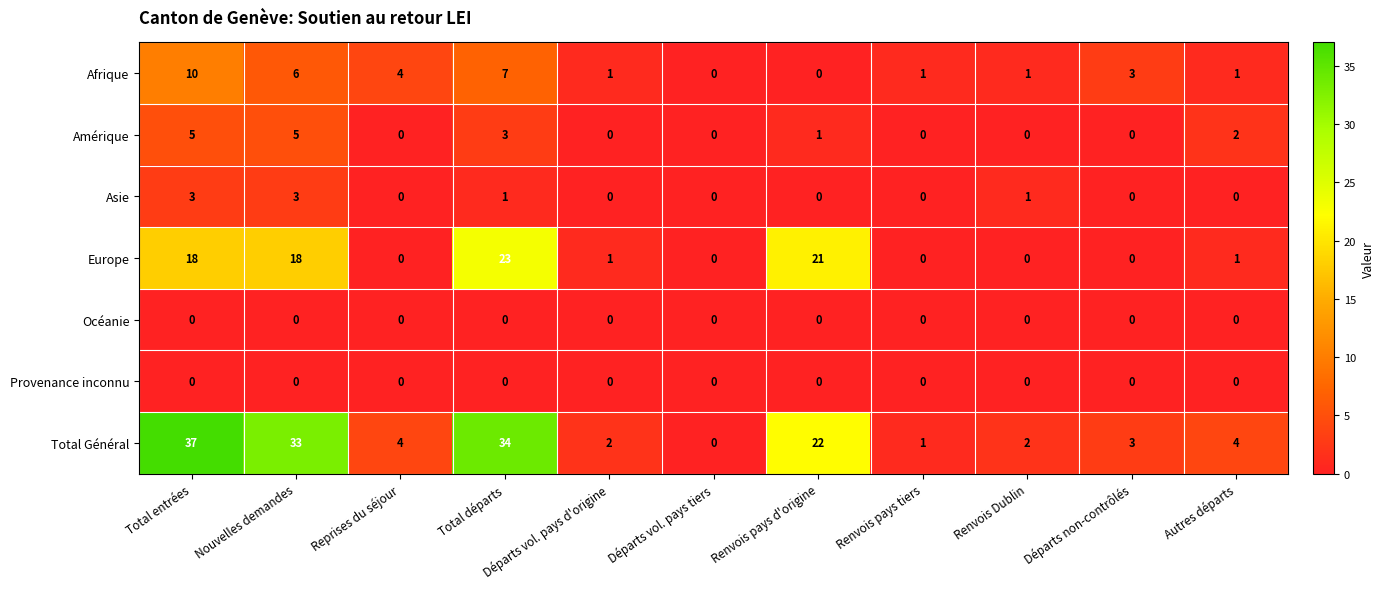

What is the highest value of the Afrique series?

10